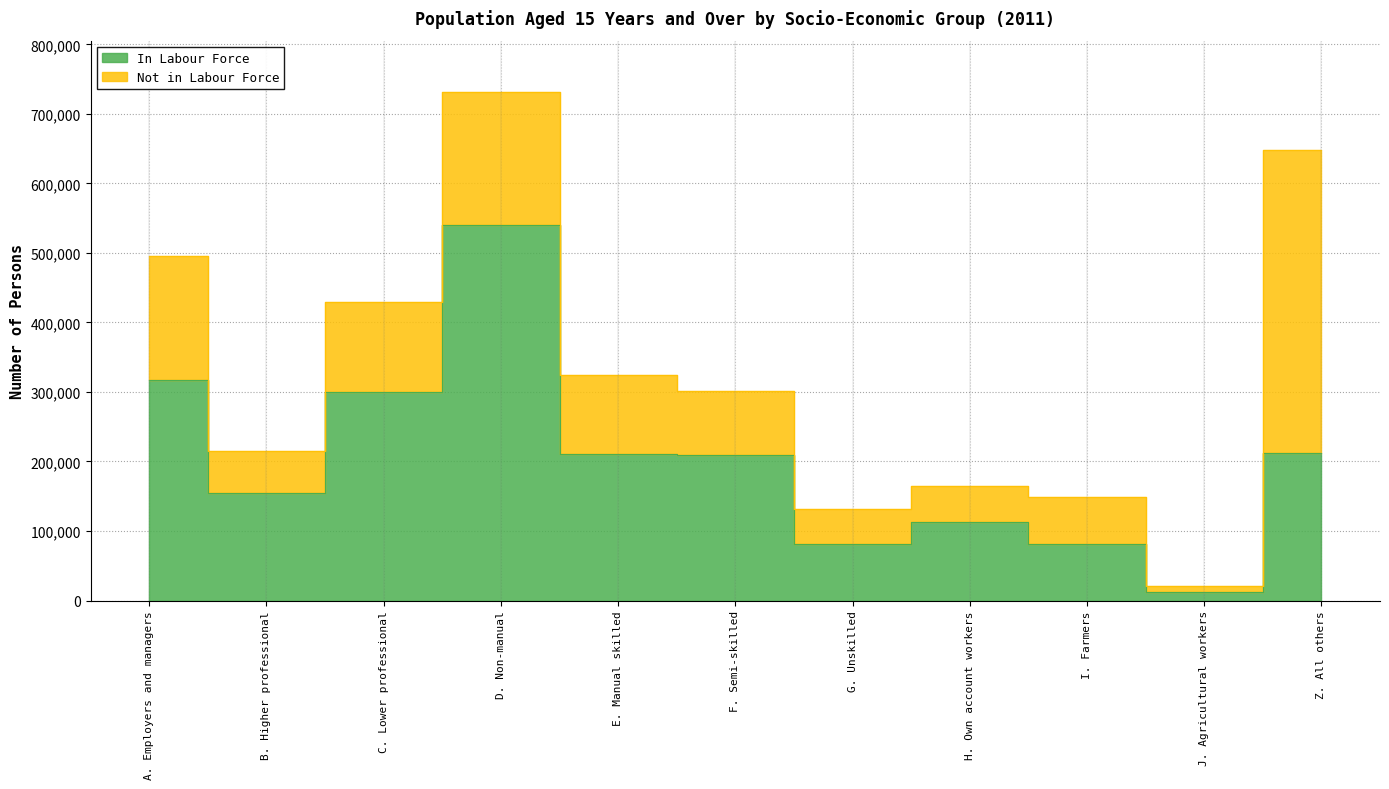

Which has a higher value, F. Semi-skilled or D. Non-manual?

D. Non-manual